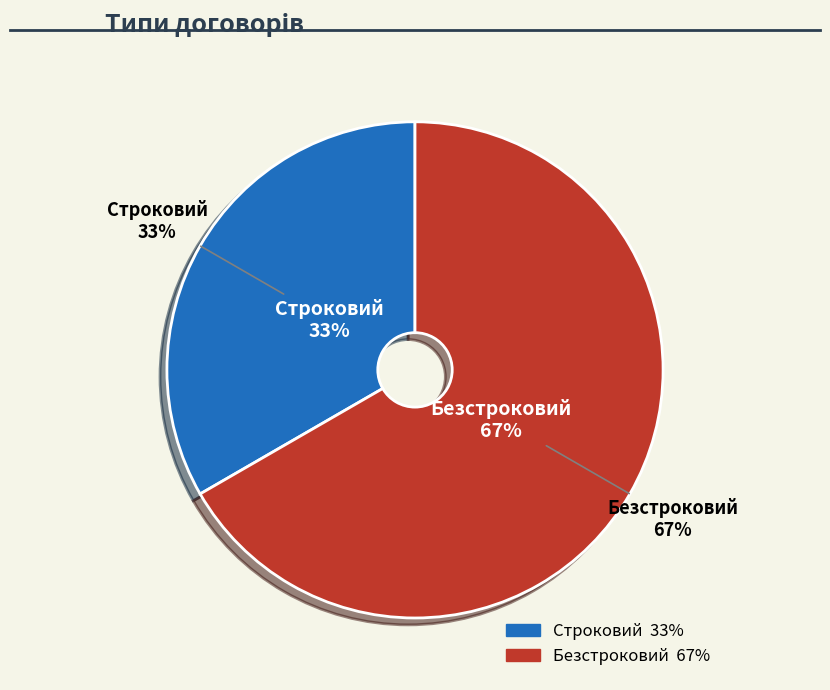

True or false: Безстроковий accounts for 79% of the total.

False